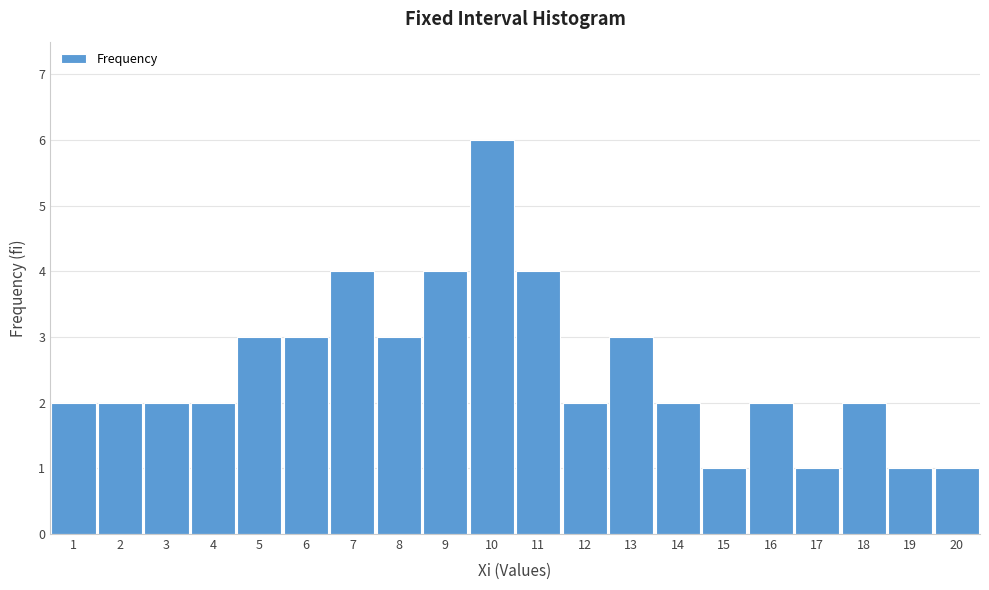

Reading left to right, what are all the values shown in this chart?

1=2	2=2	3=2	4=2	5=3	6=3	7=4	8=3	9=4	10=6	11=4	12=2	13=3	14=2	15=1	16=2	17=1	18=2	19=1	20=1